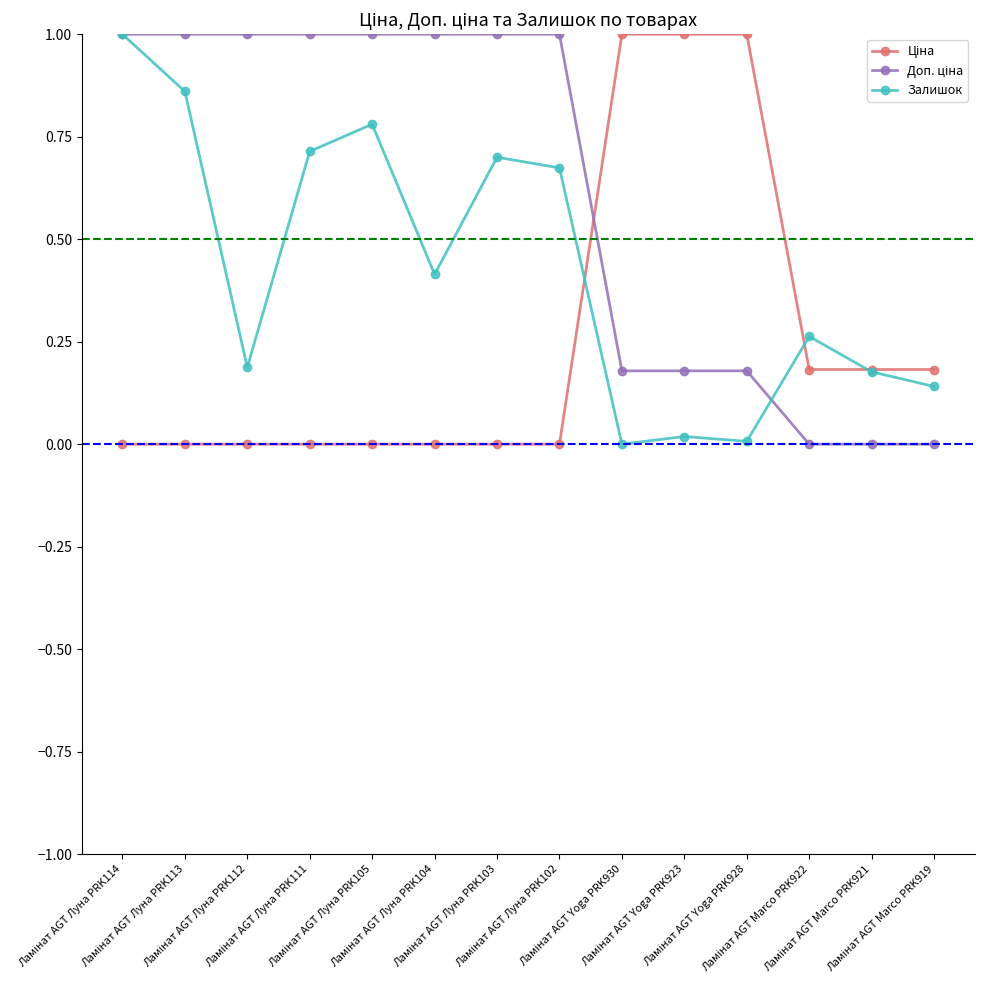

True or false: Залишок has more than 2 points higher than both neighbors.

True